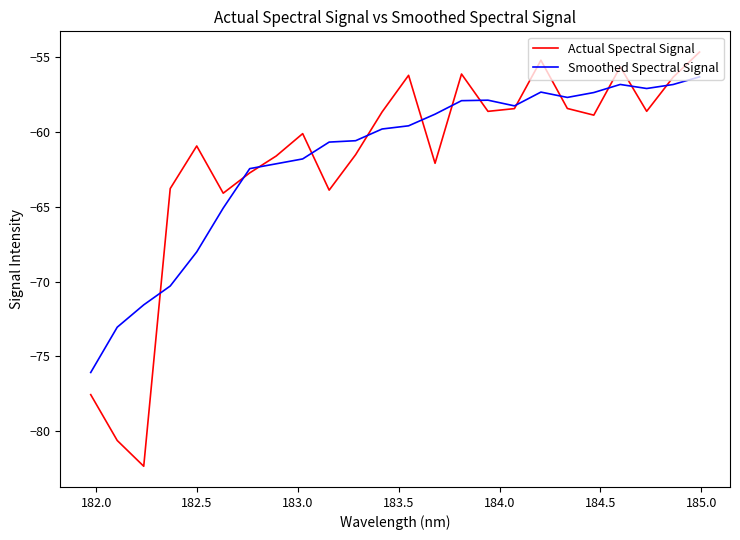

Rank the series by their maximum value, from highest to lowest.

Actual Spectral Signal, Smoothed Spectral Signal